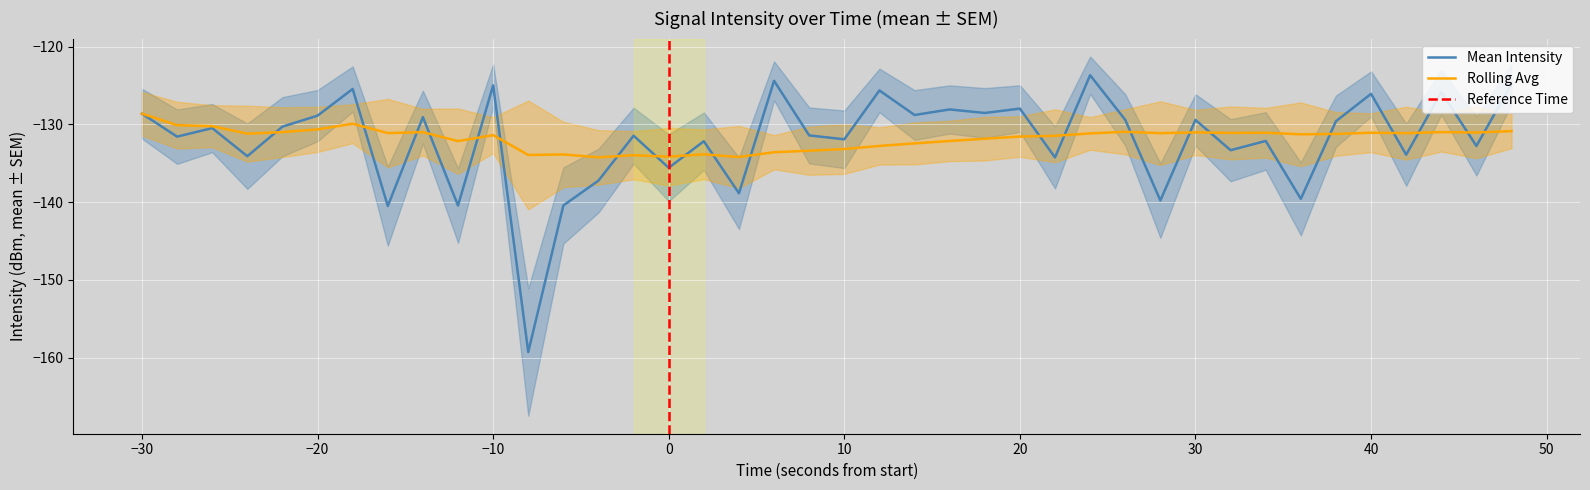

What is the lowest value of the Mean Intensity series?

-159.3